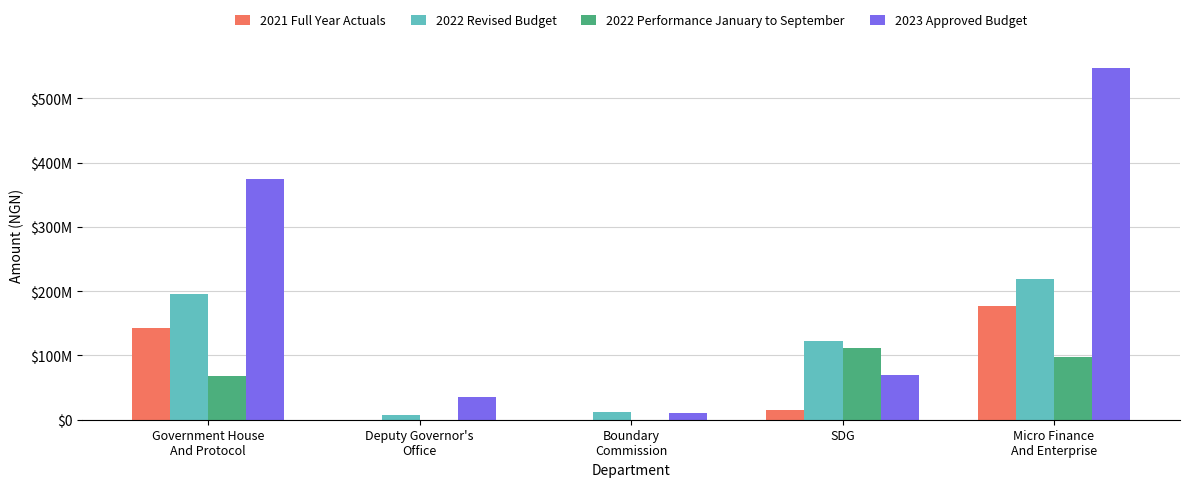

What is the average value of the 2022 Performance January to September series?

55365457.5